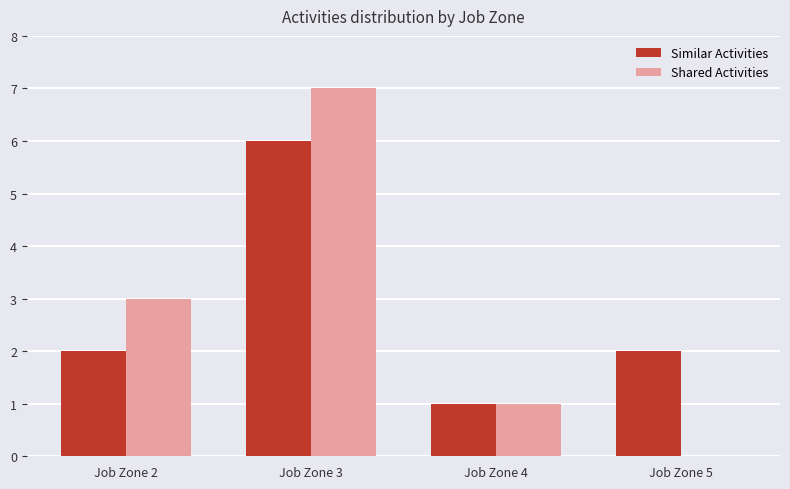

The value of Shared Activities at Job Zone 2 is 3. True or false?

True